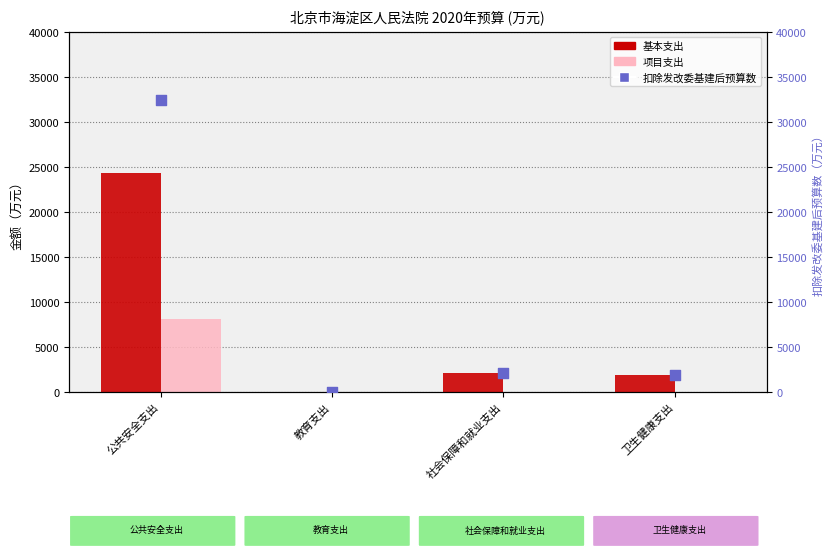

At which category is the sum across all series the highest?

公共安全支出